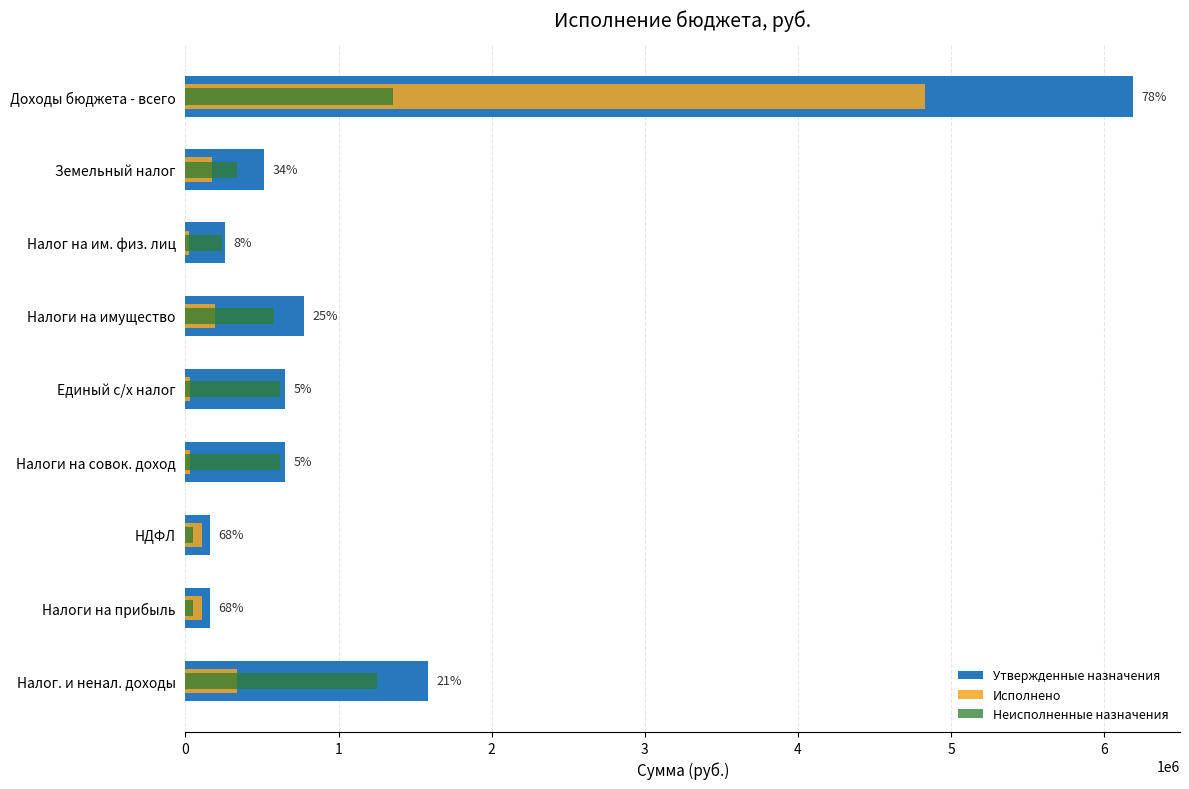

Which series has the widest spread of values?

Утвержденные назначения